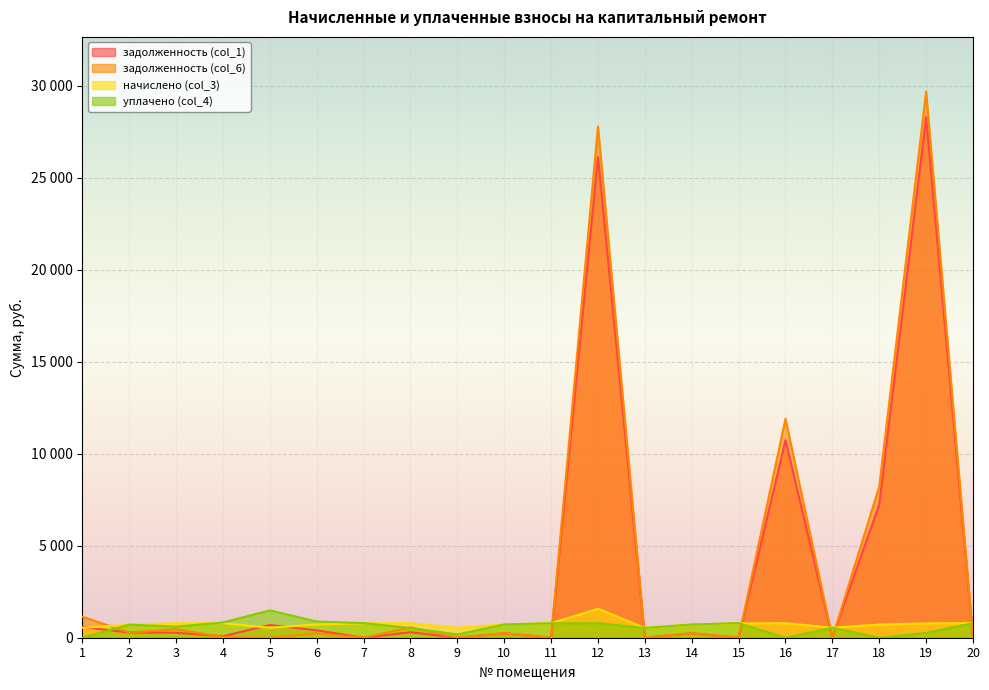

What is the highest value of the начислено (col_3) series?

1572.5